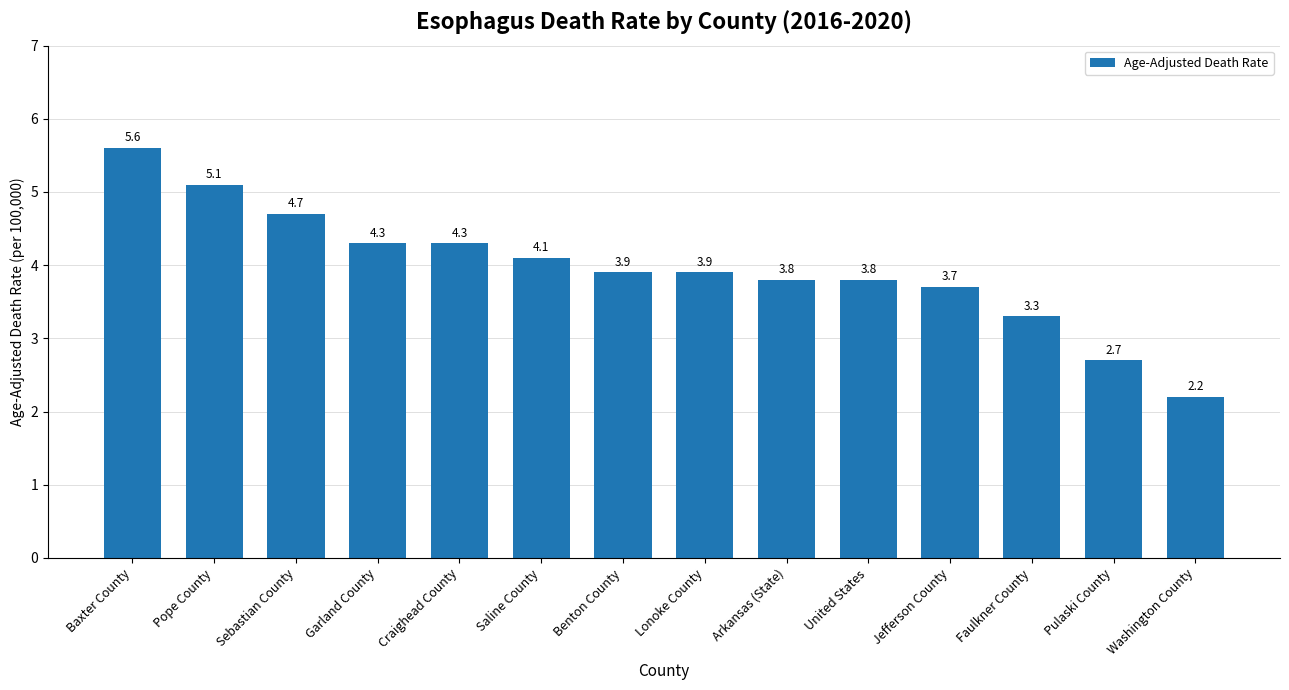

What is the greatest value displayed?

5.6